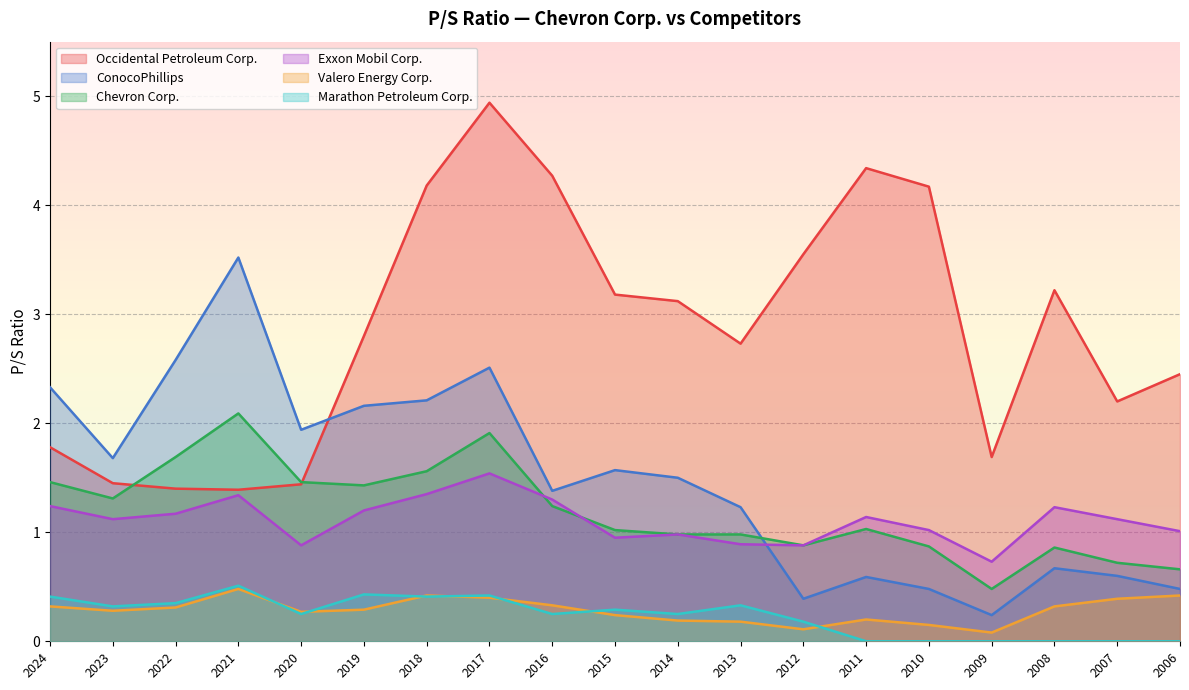

Rank the series by their maximum value, from lowest to highest.

Valero Energy Corp., Marathon Petroleum Corp., Exxon Mobil Corp., Chevron Corp., ConocoPhillips, Occidental Petroleum Corp.